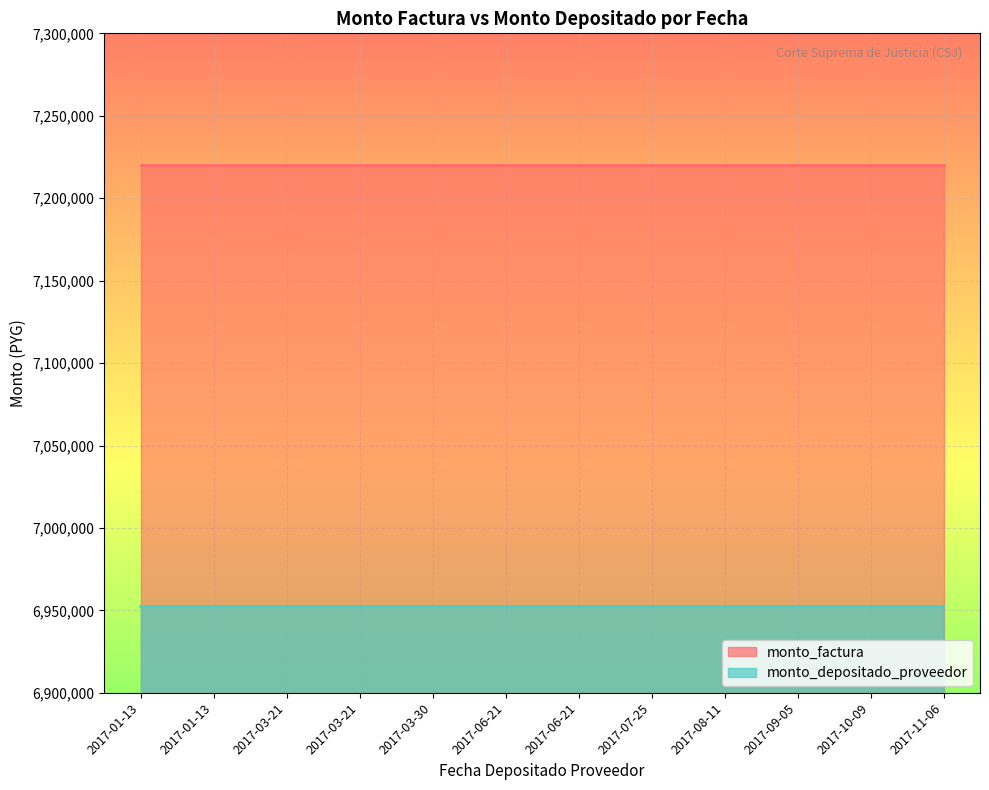

At how many categories does at least one series exceed 6964514?

12